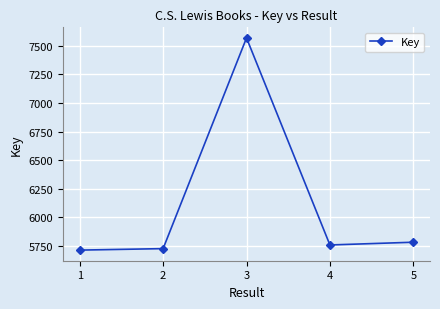

What is the smallest value displayed?

5713